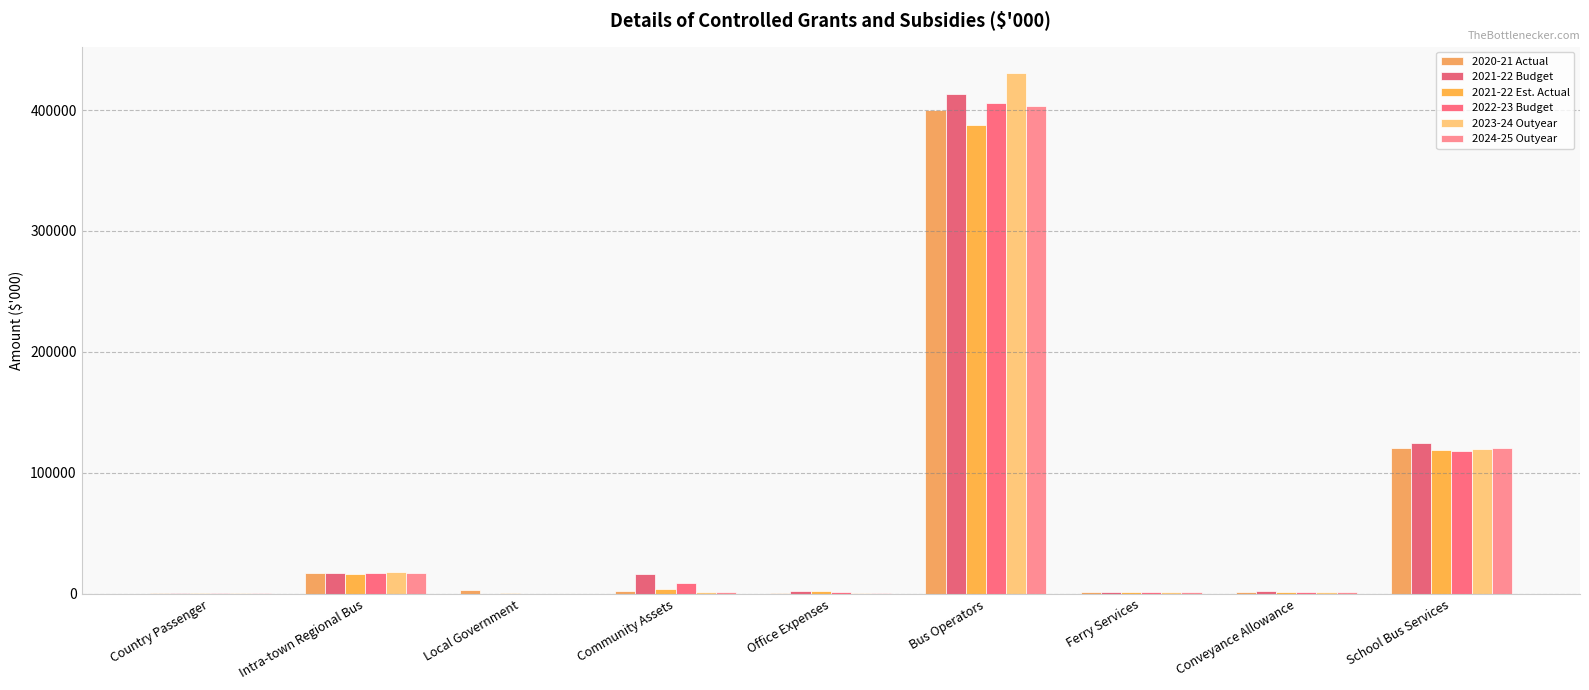

Count the number of categories in the chart.

9